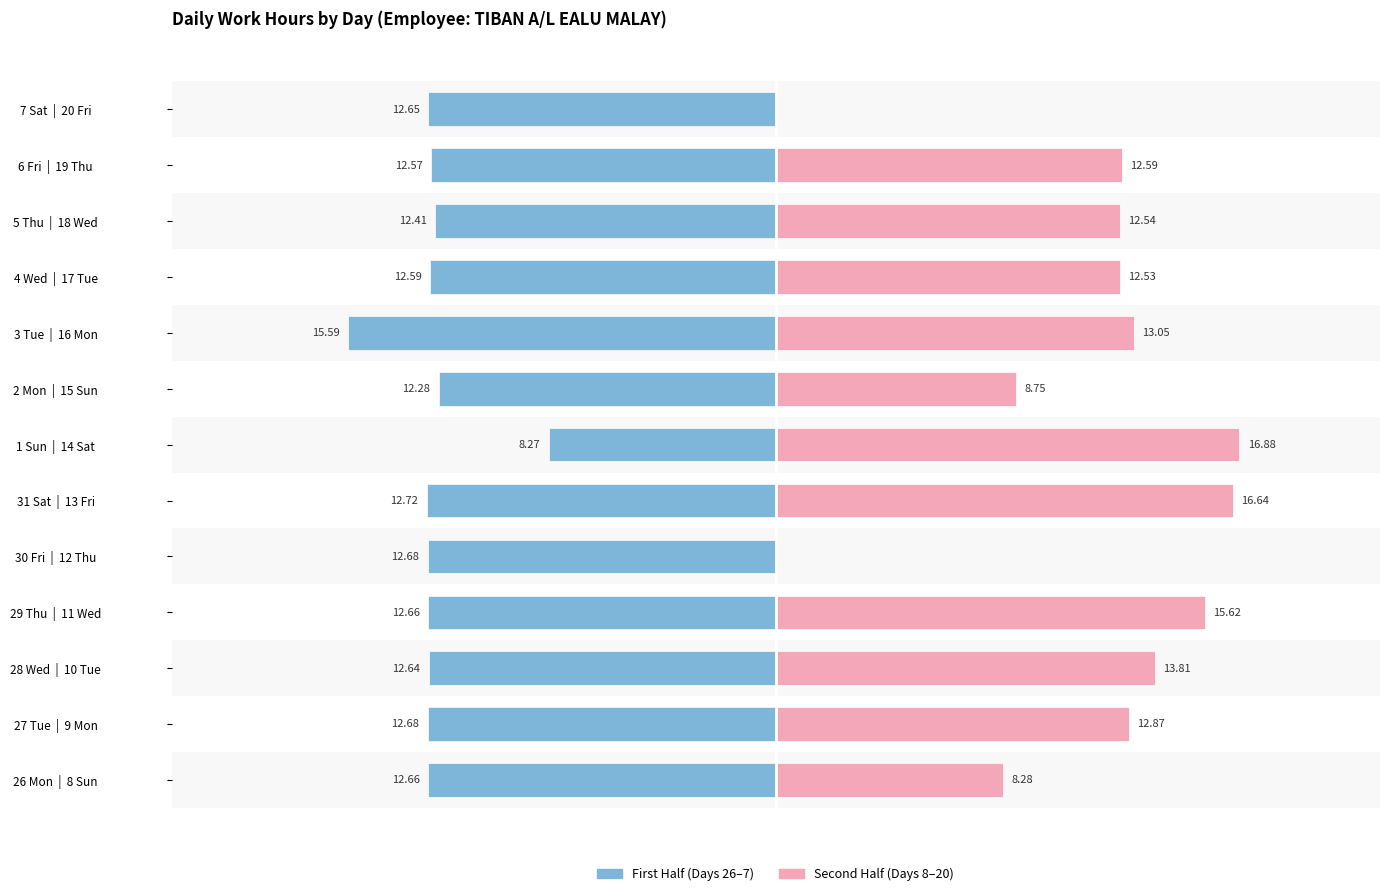

Rank the series by their average value, from highest to lowest.

Second Half (Days 8–20), First Half (Days 26–7)